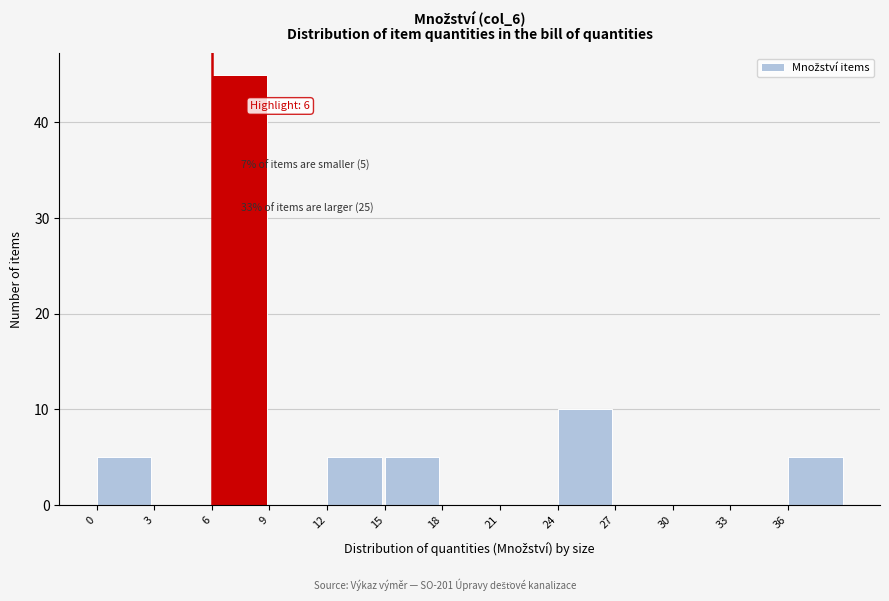

Which range on the x-axis has the tallest bar?

6 to 9